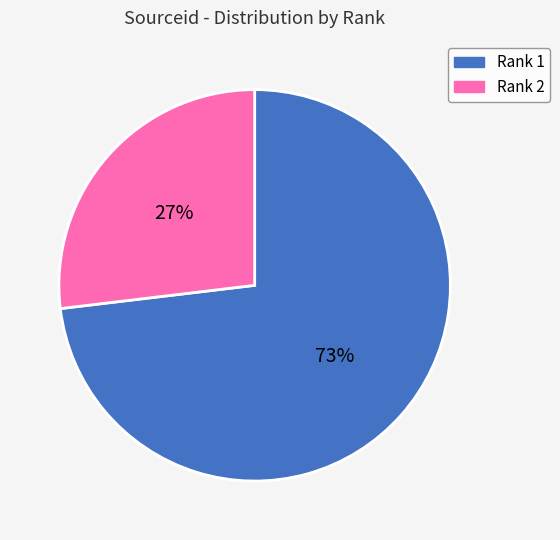

To the nearest percent, what is the difference between the Rank 1 and Rank 2 slice percentages?

46%